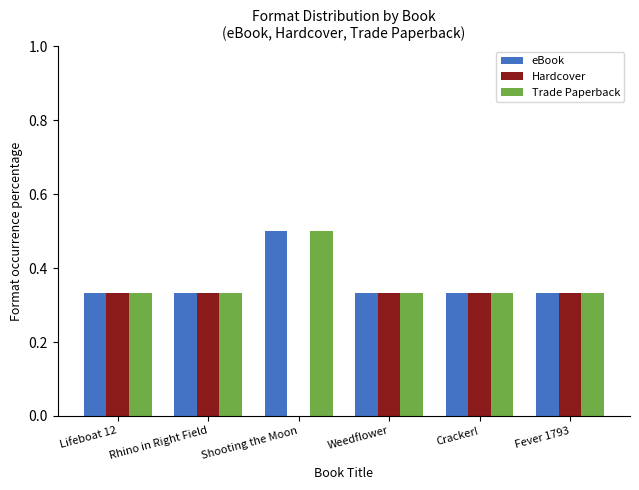

Which series has the largest range (max minus min)?

Hardcover